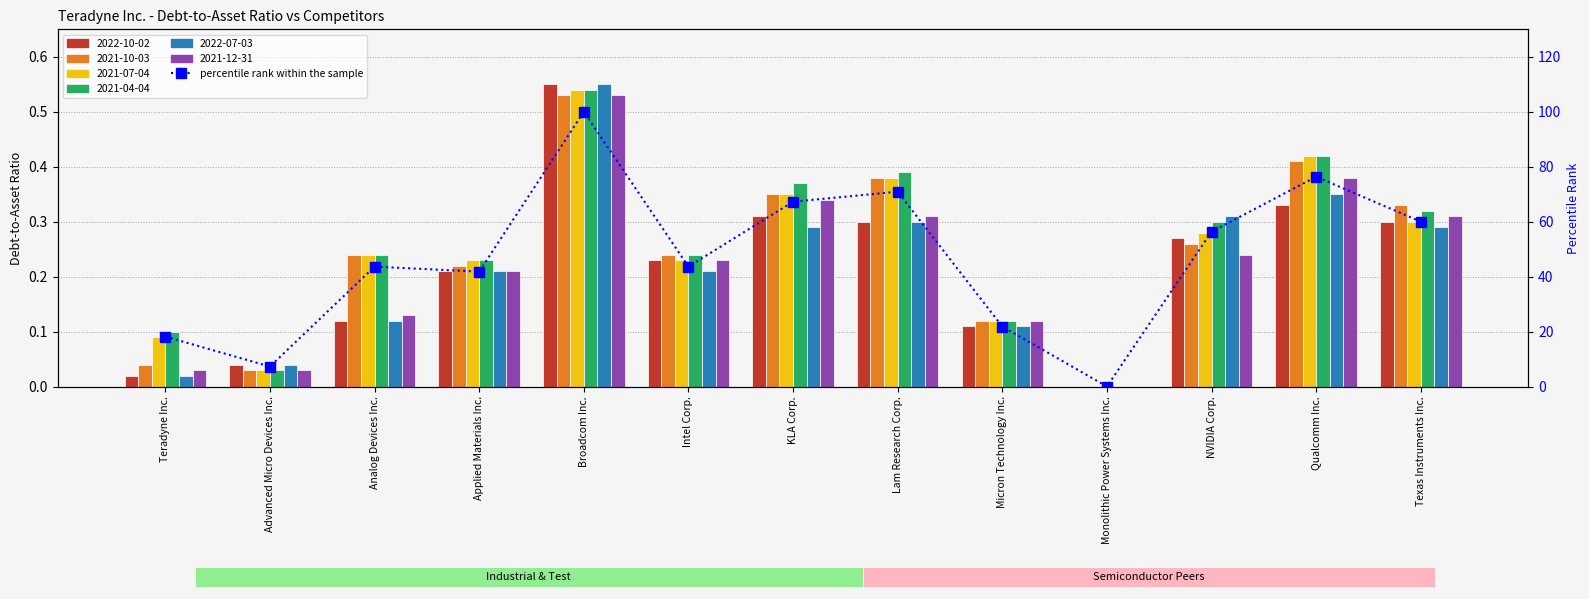

Which has a higher value, Applied Materials Inc. or Qualcomm Inc.?

Qualcomm Inc.